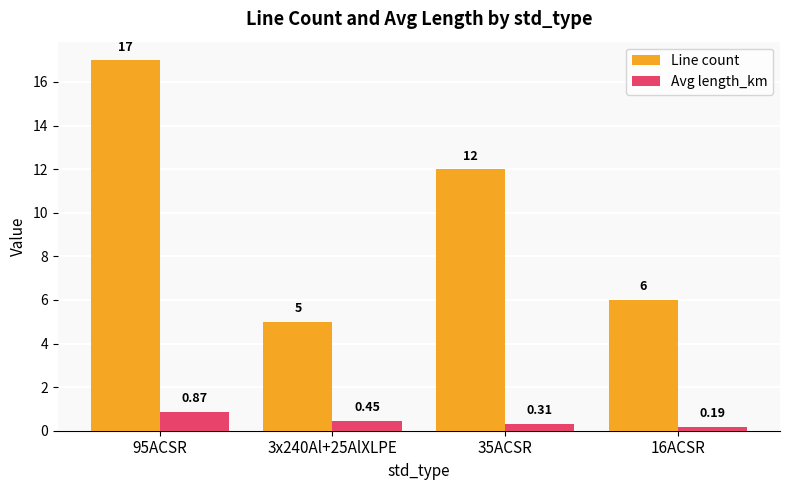

How many bars are there in each group?

2